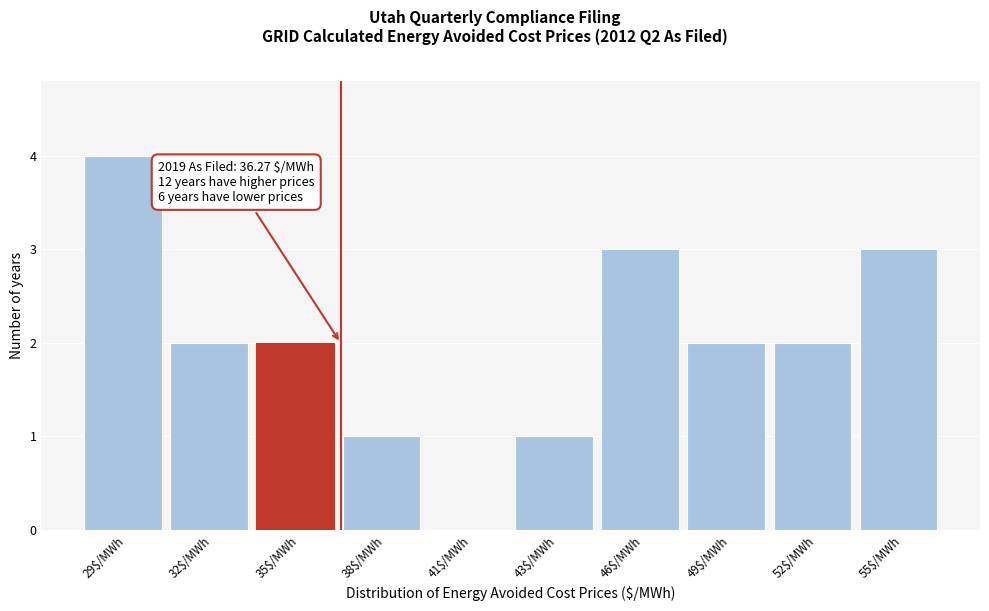

True or false: the data shows 2 at 35$/MWh.

True